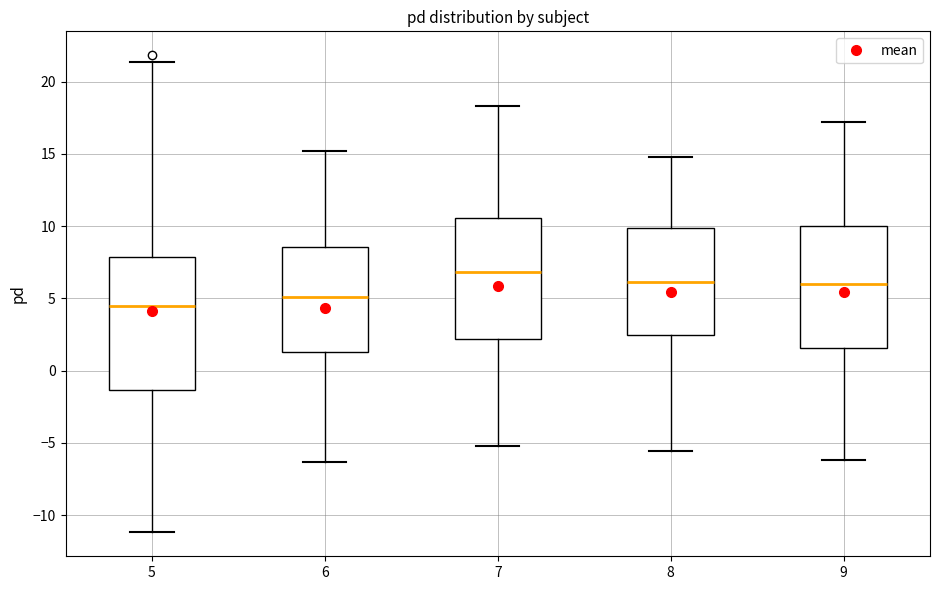

Which box has the highest median line?

7